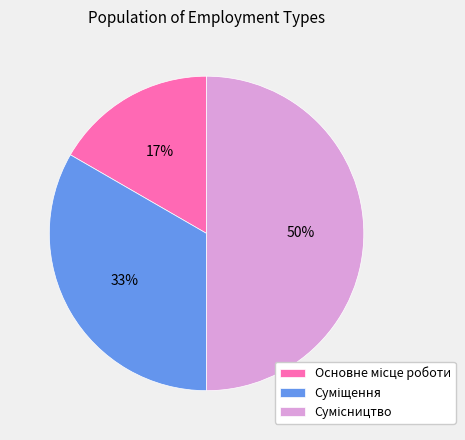

To the nearest percent, what is the difference between the largest and smallest slice percentages?

33%